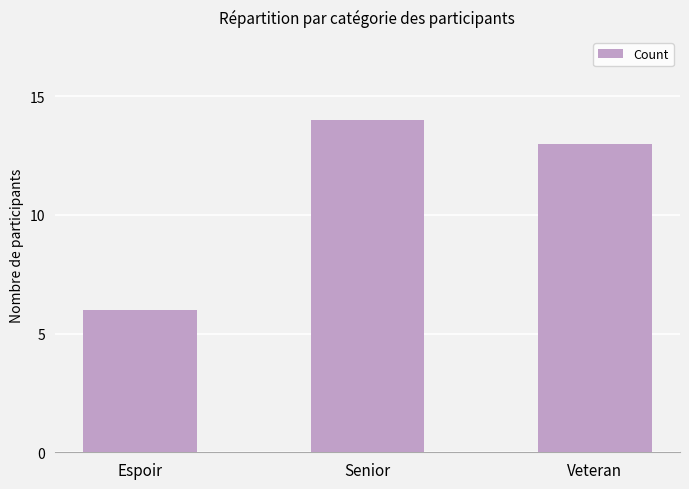

At which label does the data first exceed 13?

Senior